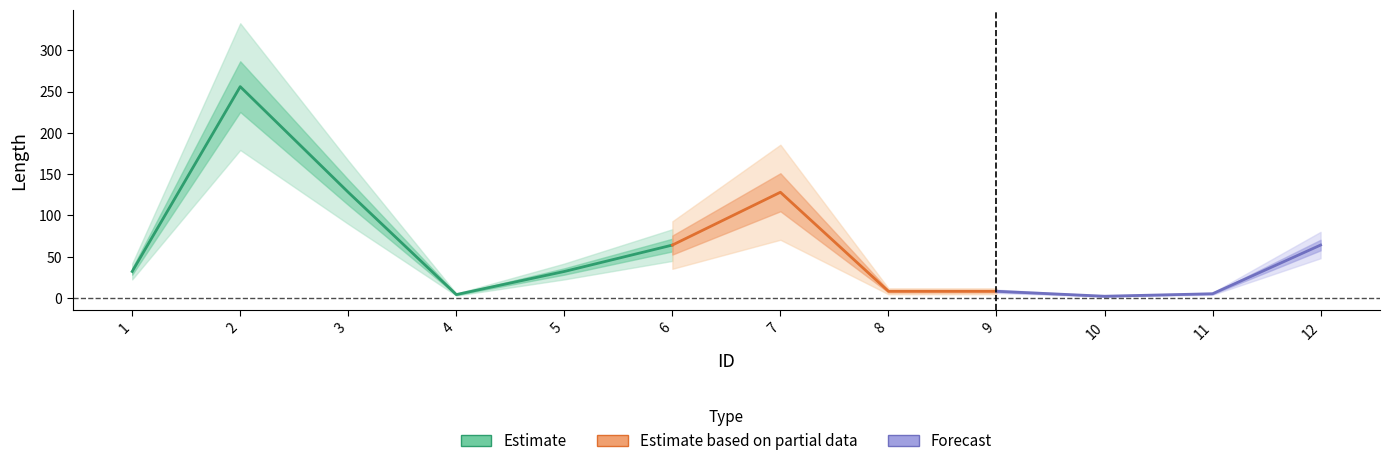

What is the value of the 5th point from the left?

32